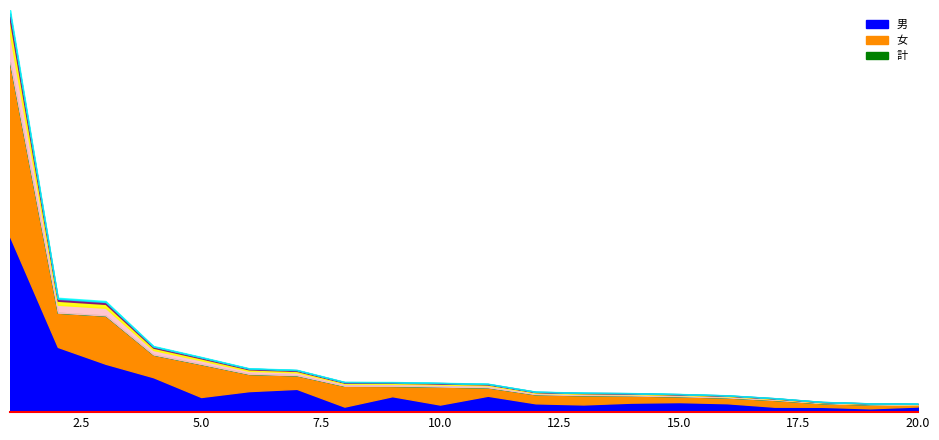

What is the difference between the maximum and minimum values in the 女 series?

1525